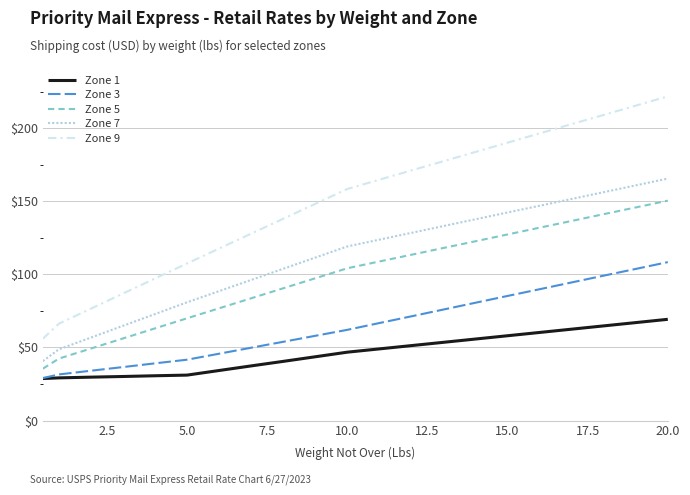

What are all the series names shown in the legend?

Zone 1, Zone 3, Zone 5, Zone 7, Zone 9